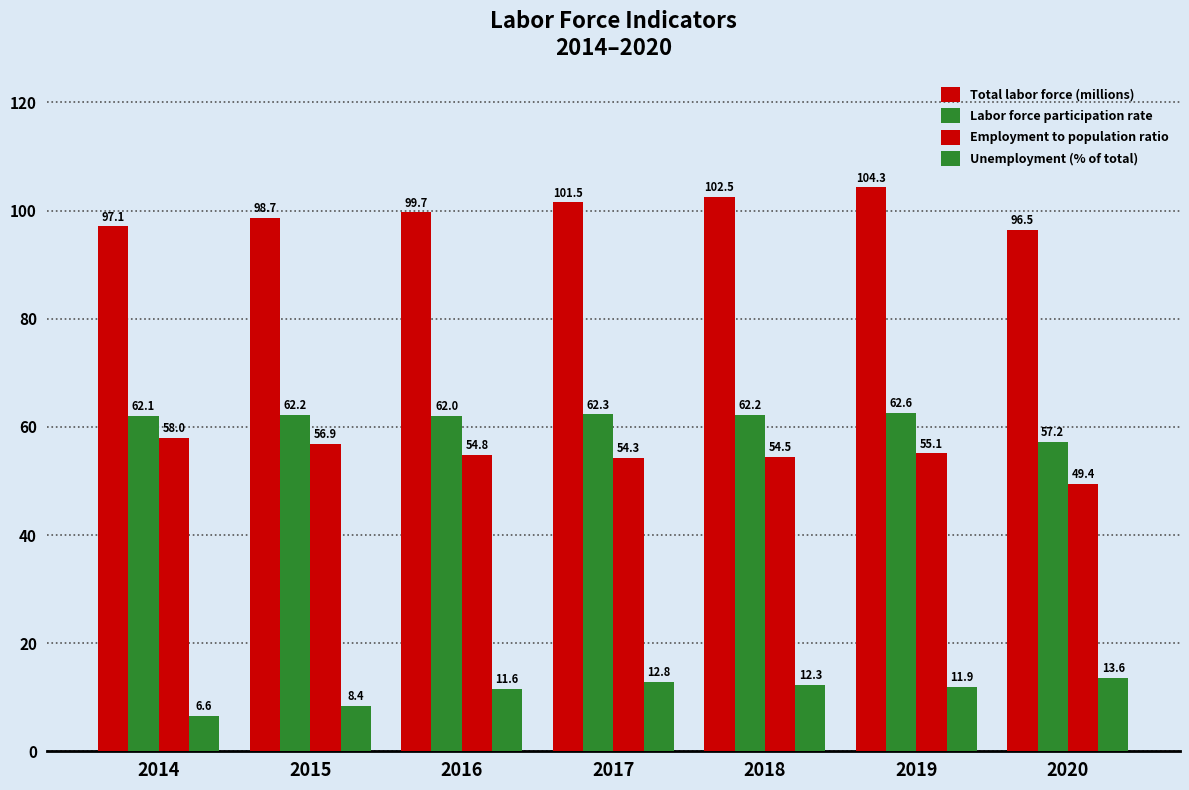

What is the average value of the Unemployment (% of total) series?

11.0